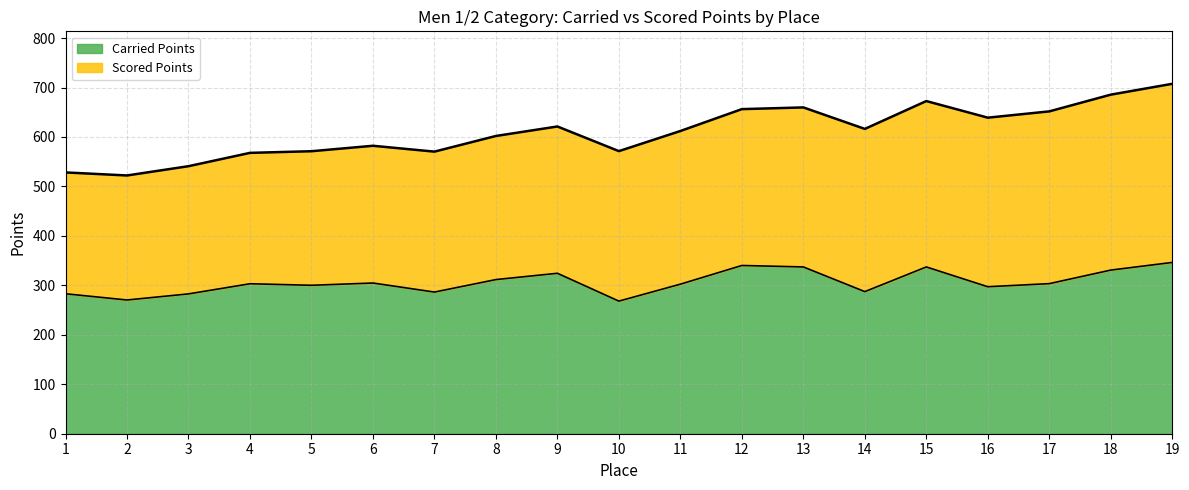

What is the difference between the values at 4 and 11?

0.8